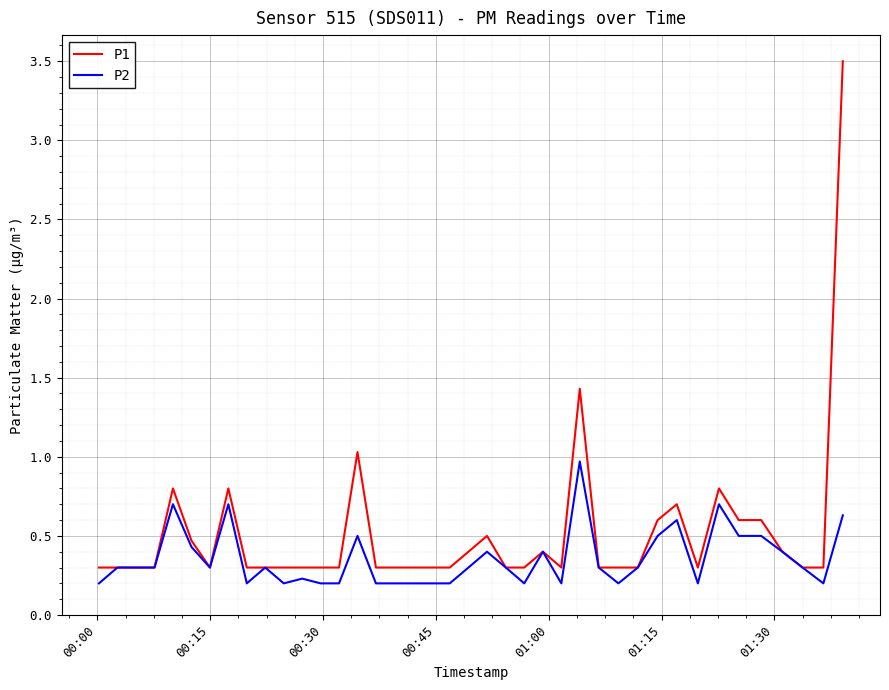

What is the highest value of the P2 series?

1.0